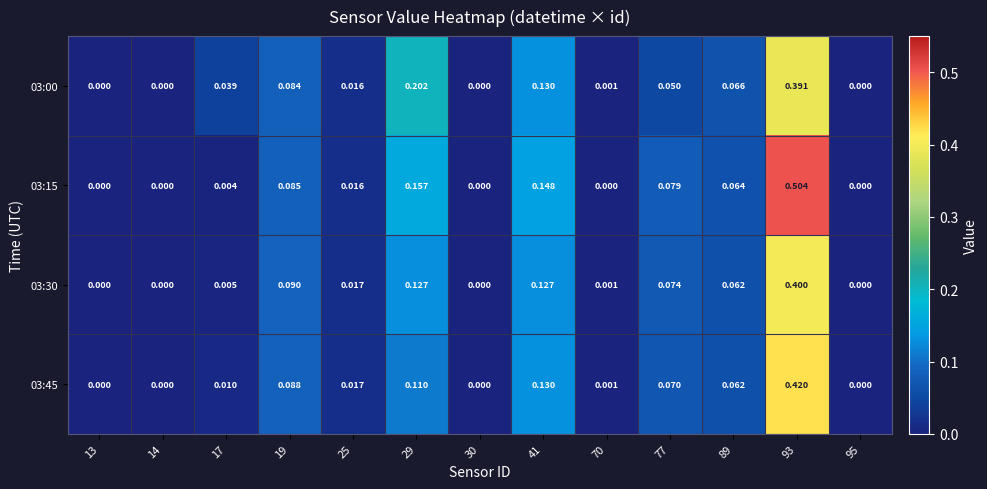

Is the value of 03:15 at 17 greater than the value of 03:45 at 95?

Yes